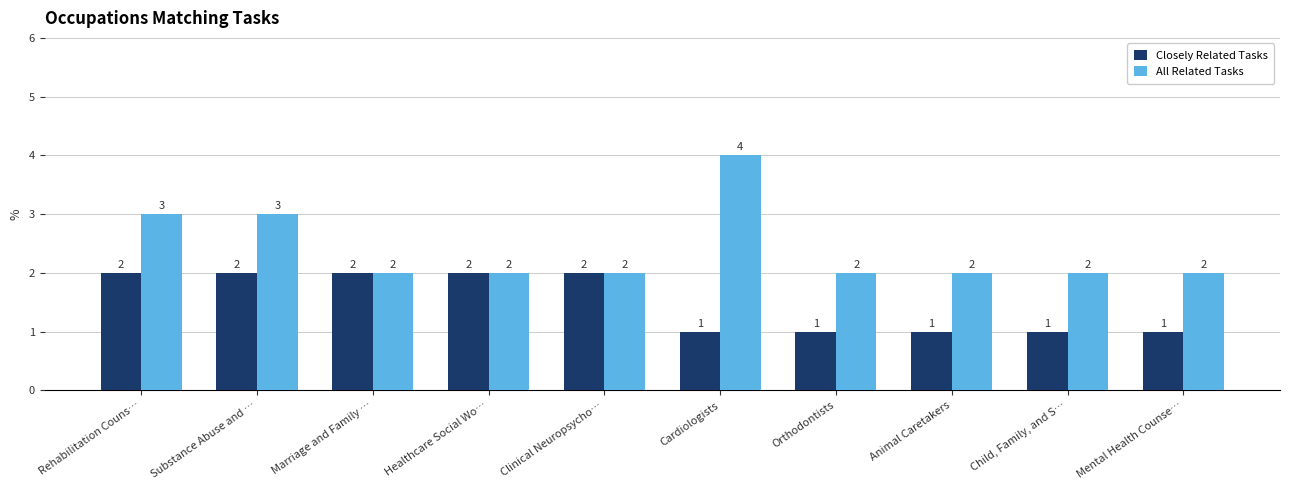

The Closely Related Tasks series shows 1 at Orthodontists. True or false?

True